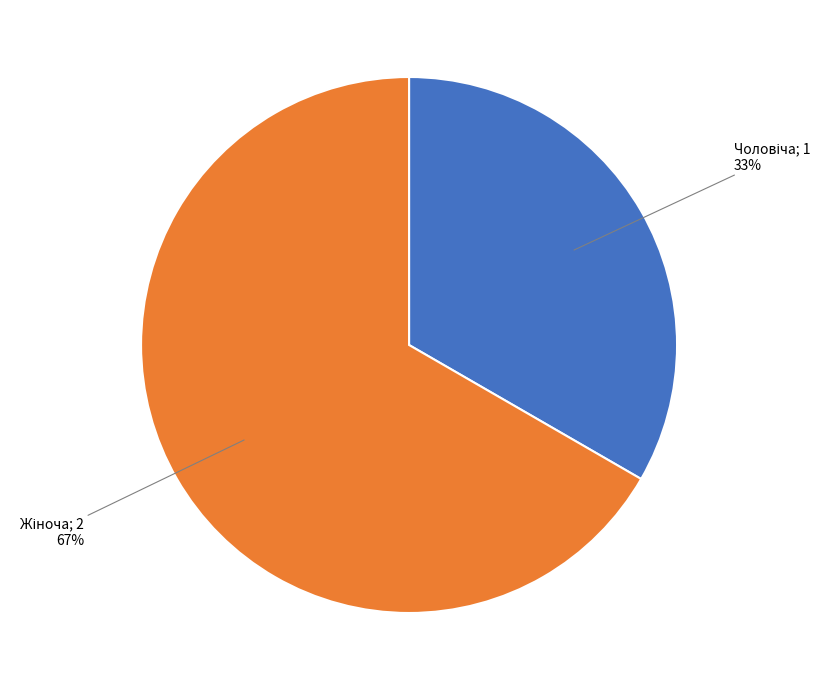

Is there any slice that represents more than half of the pie?

Yes